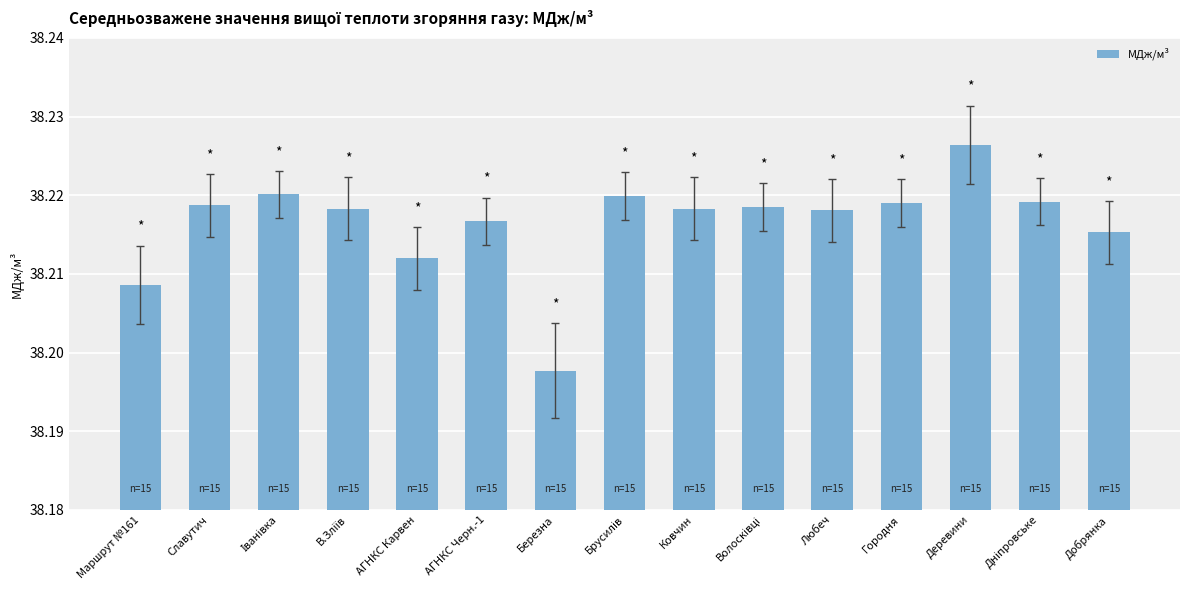

At which label is the value closest to 38?

Березна